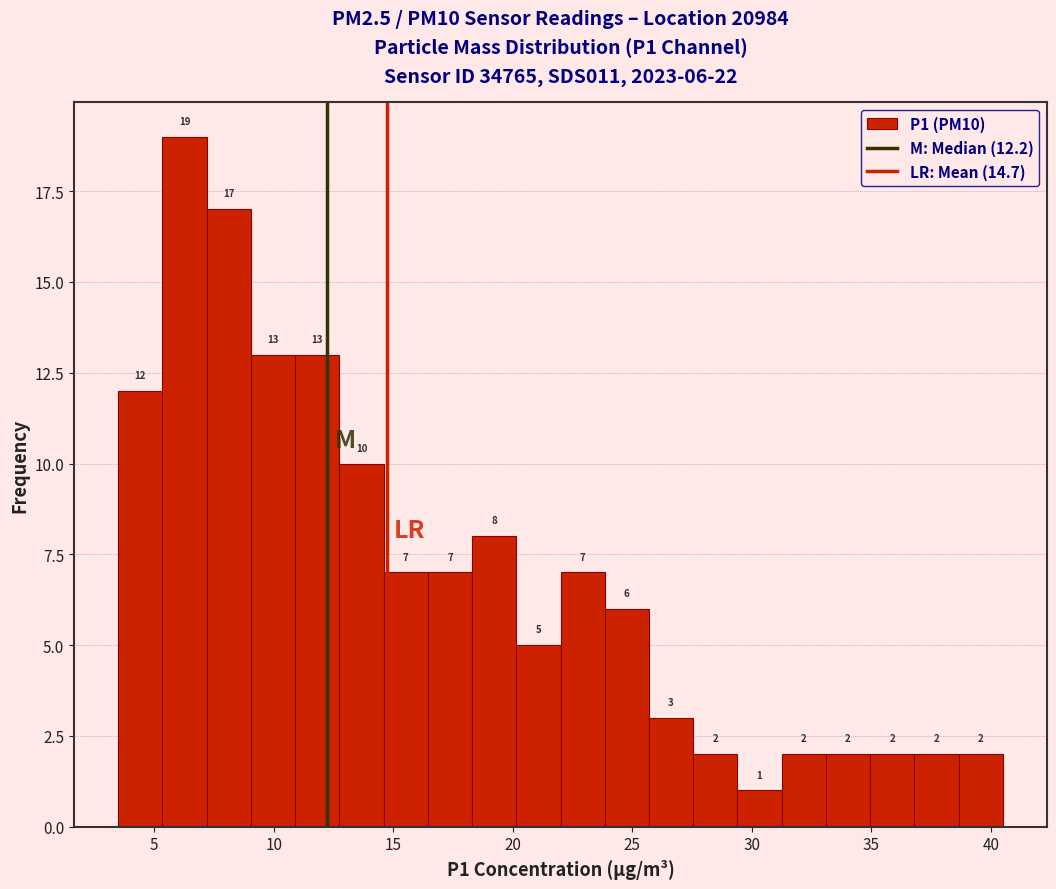

Read against the x-axis, roughly where is the centre of the tallest bar?

6.5